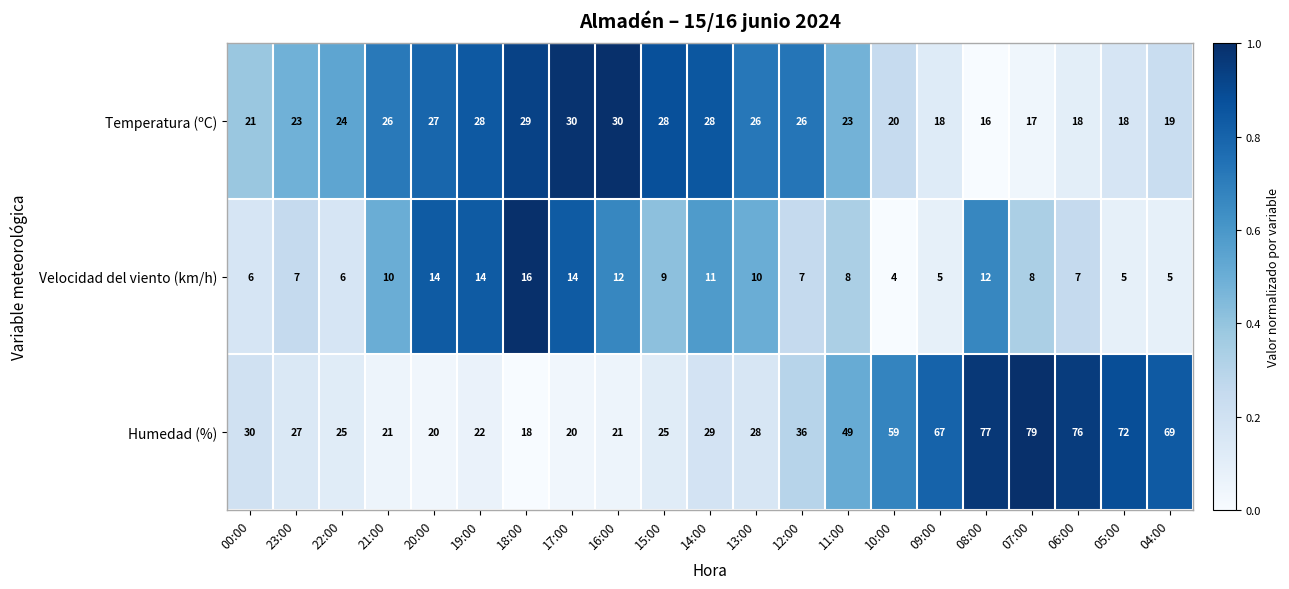

What is the spread (max minus min) of values at 13:00?

18